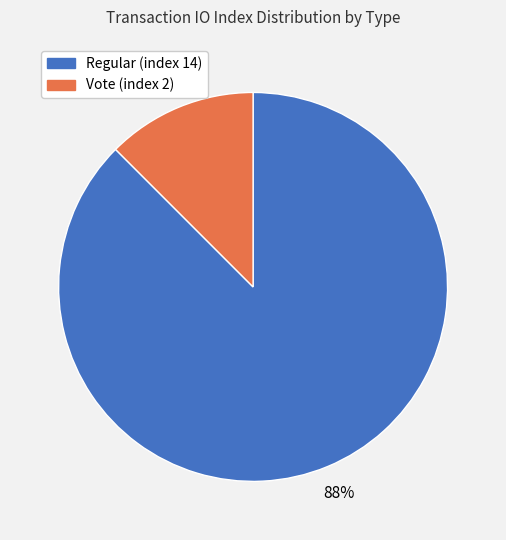

Does any single category account for the majority?

Yes